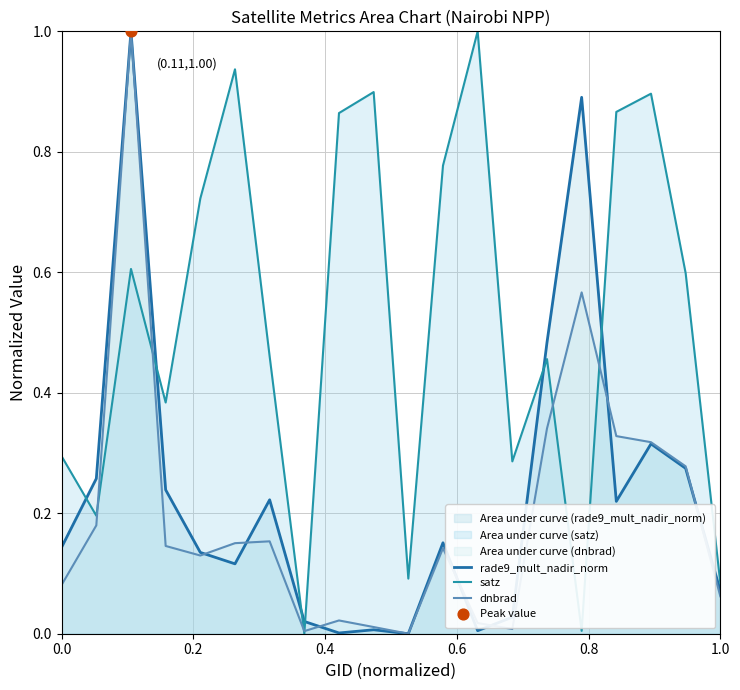

At how many categories does at least one series exceed 0?

20